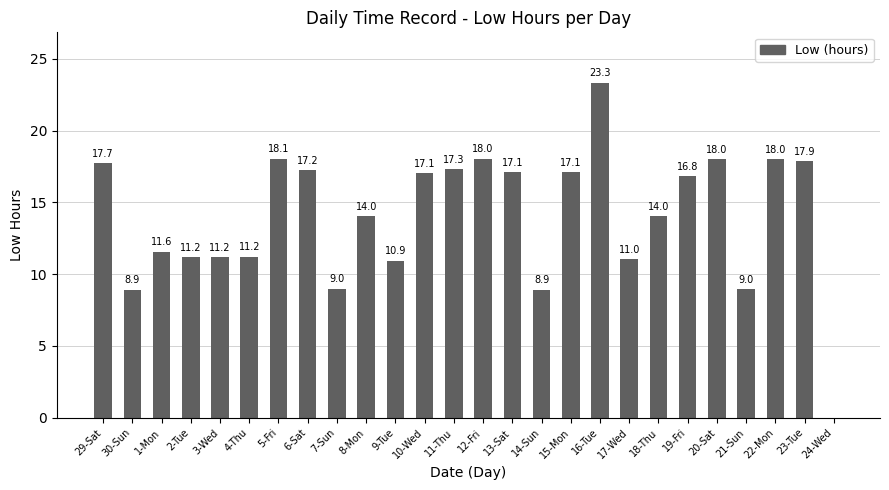

What is the sum of all values?

364.6